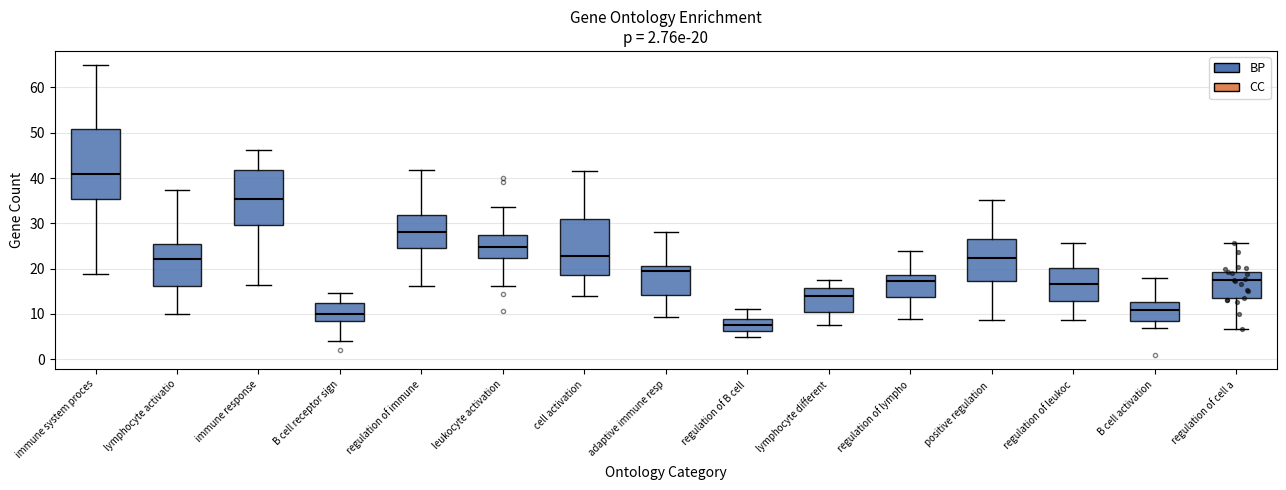

Comparing the boxes themselves (not the whiskers), which one is the tallest?

immune system proces